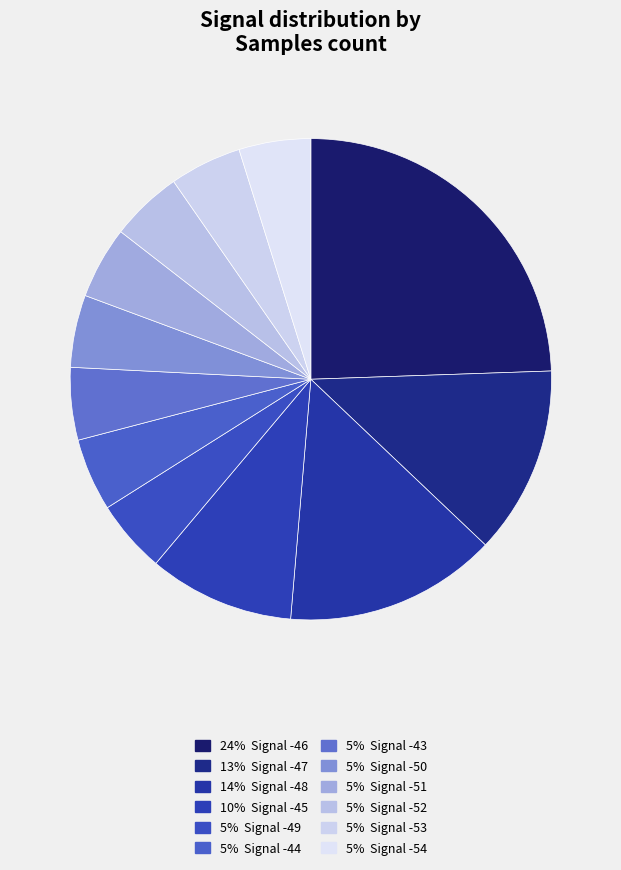

How many slices are in this pie chart?

12